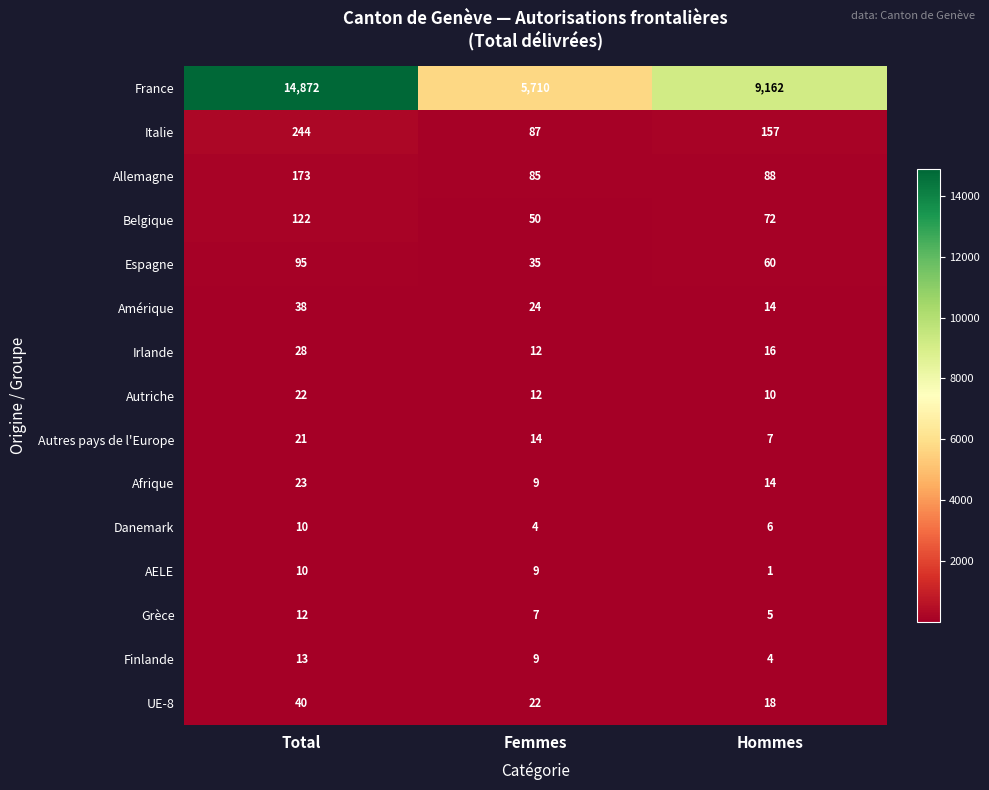

Read the Amérique value at Total.

38